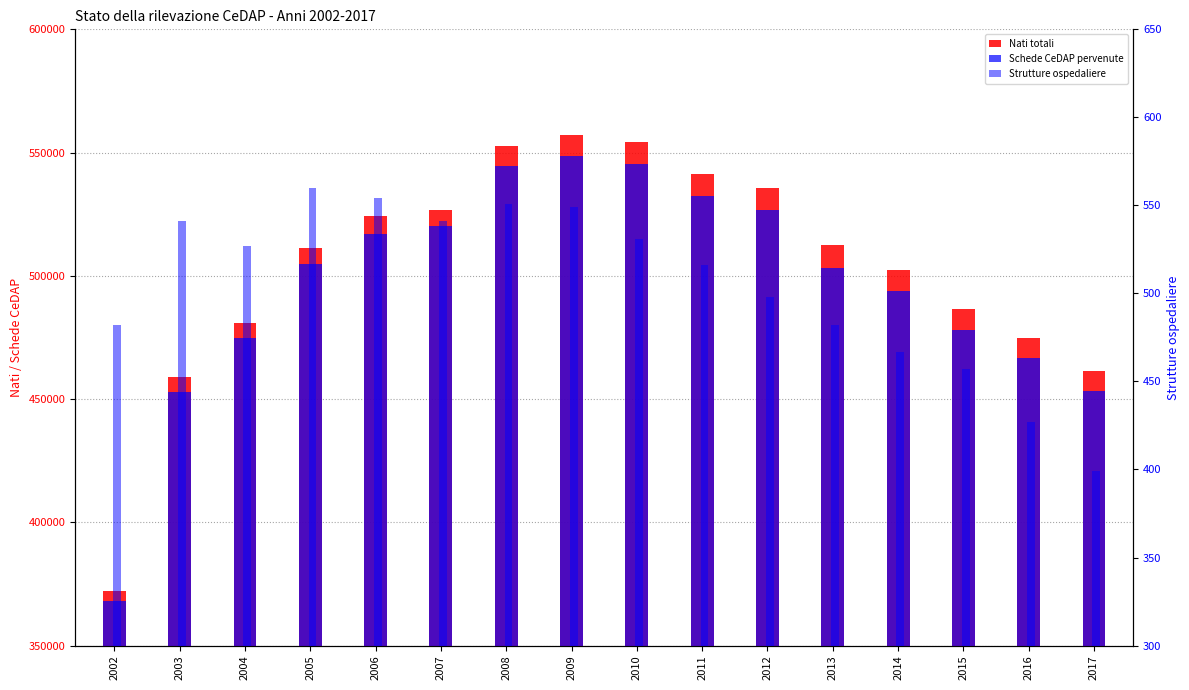

Is it true that Nati totali equals 729259 at 2015?

False